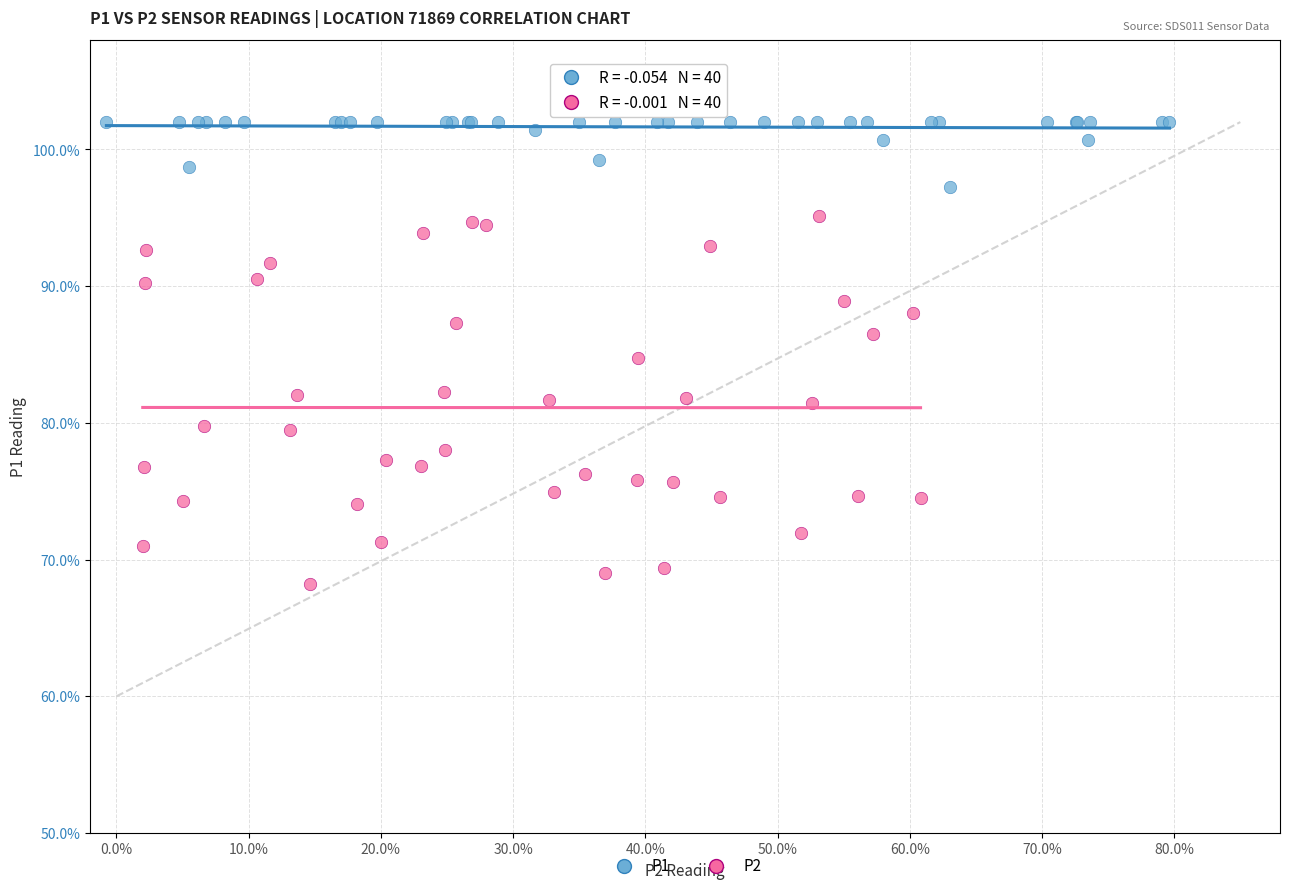

What are all the series names shown in the legend?

P1, P2